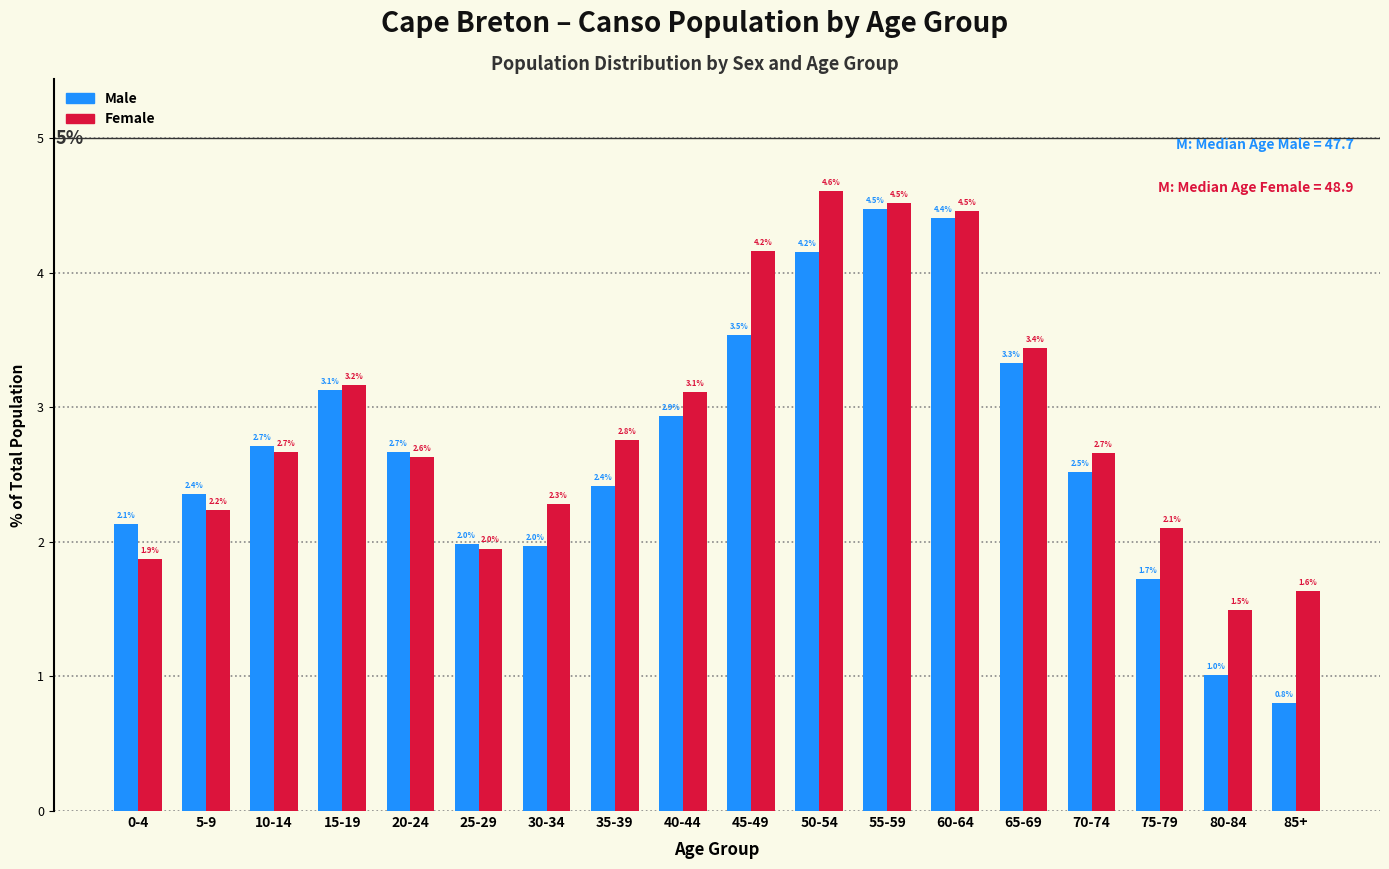

Reading left to right, list all the values displayed in this chart.

Male: 2.1	2.4	2.7	3.1	2.7	2.0	2.0	2.4	2.9	3.5	4.2	4.5	4.4	3.3	2.5	1.7	1.0	0.8
Female: 1.9	2.2	2.7	3.2	2.6	2.0	2.3	2.8	3.1	4.2	4.6	4.5	4.5	3.4	2.7	2.1	1.5	1.6